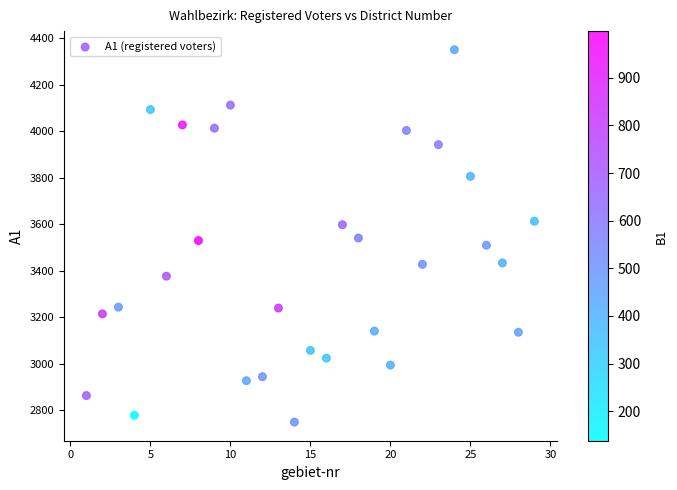

What is the range of X values (max minus min)?

28